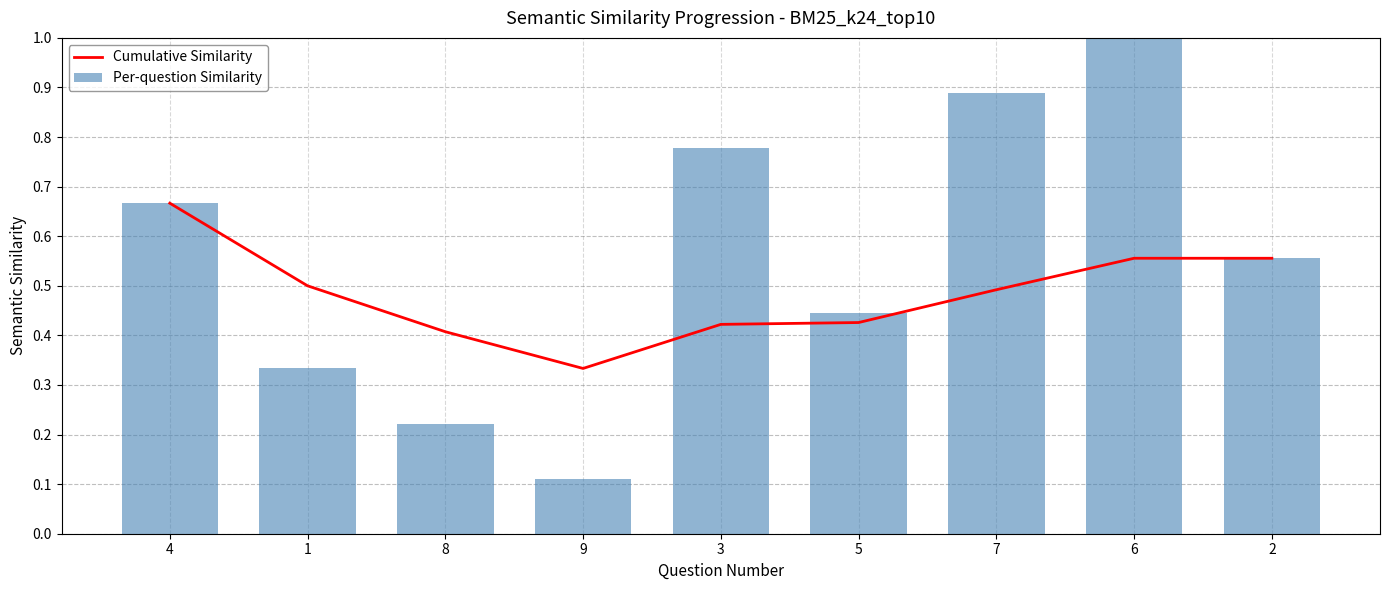

What is the maximum value for Per-question Similarity?

1.0